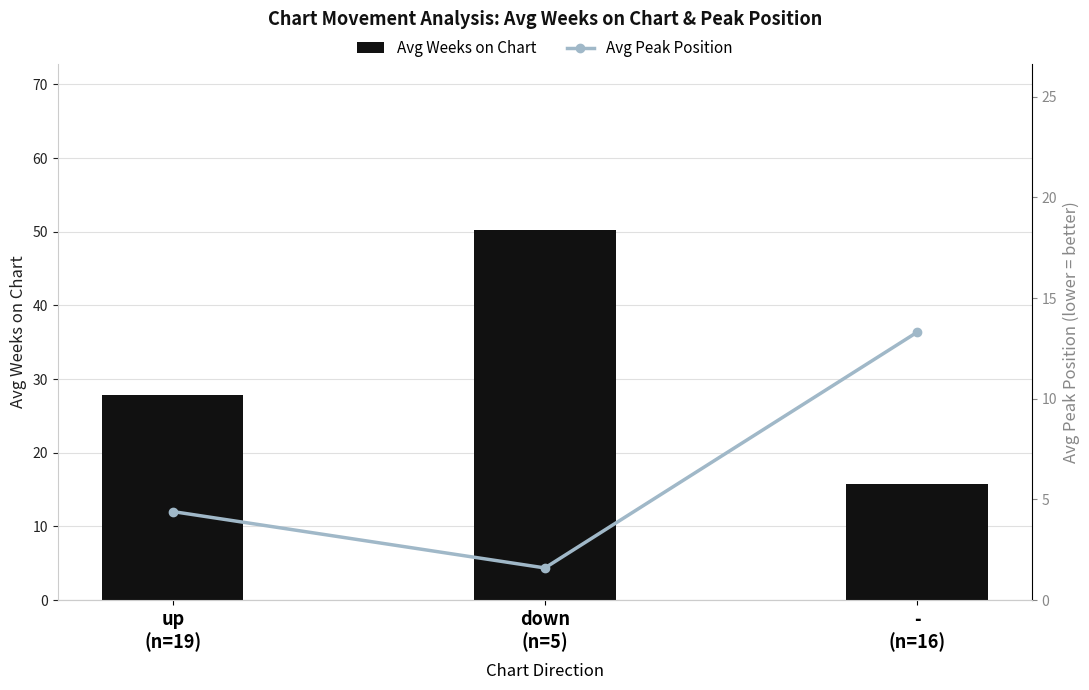

What is the smallest value displayed?

1.6